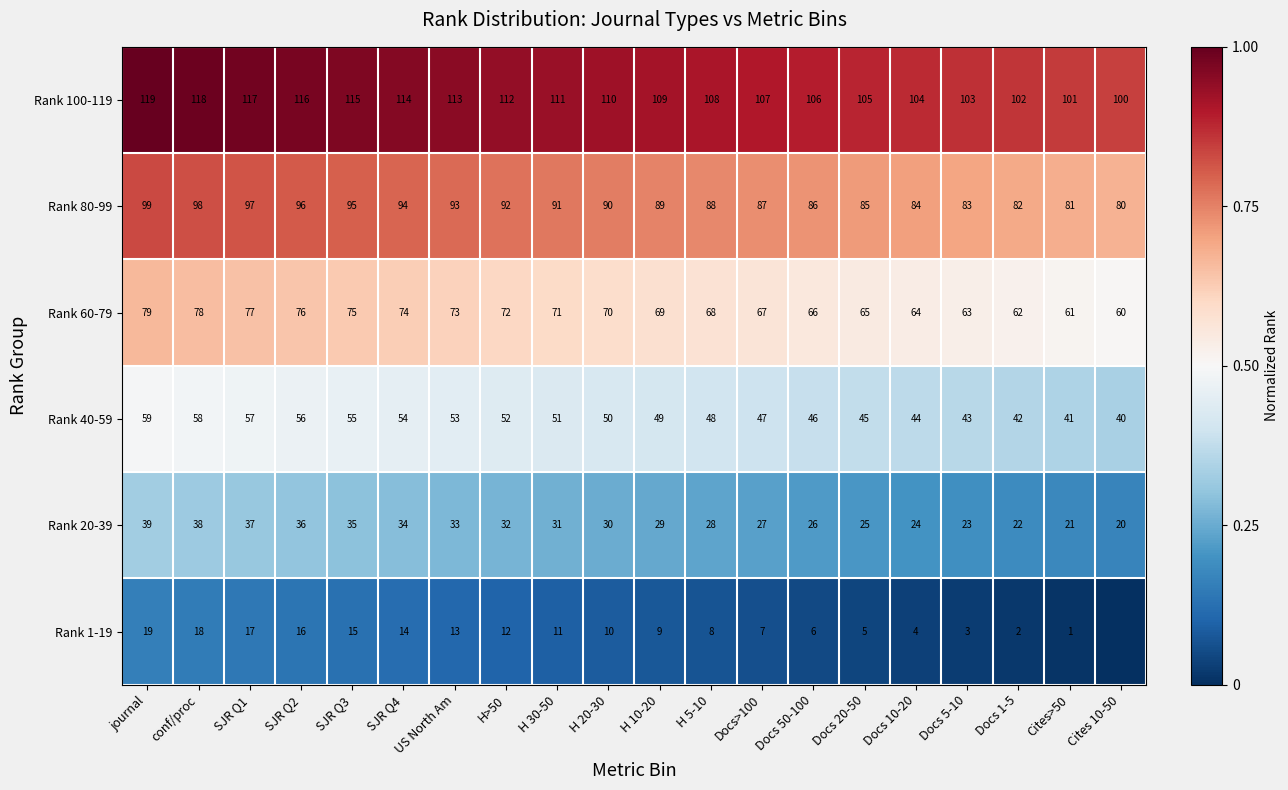

The value of Rank 20-39 at SJR Q1 is 37. True or false?

True